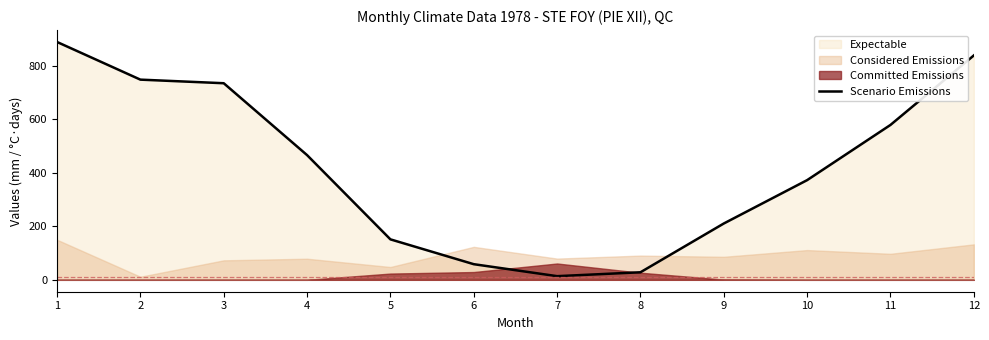

How many interior local valleys (lower than both neighbors) does the data have?

1